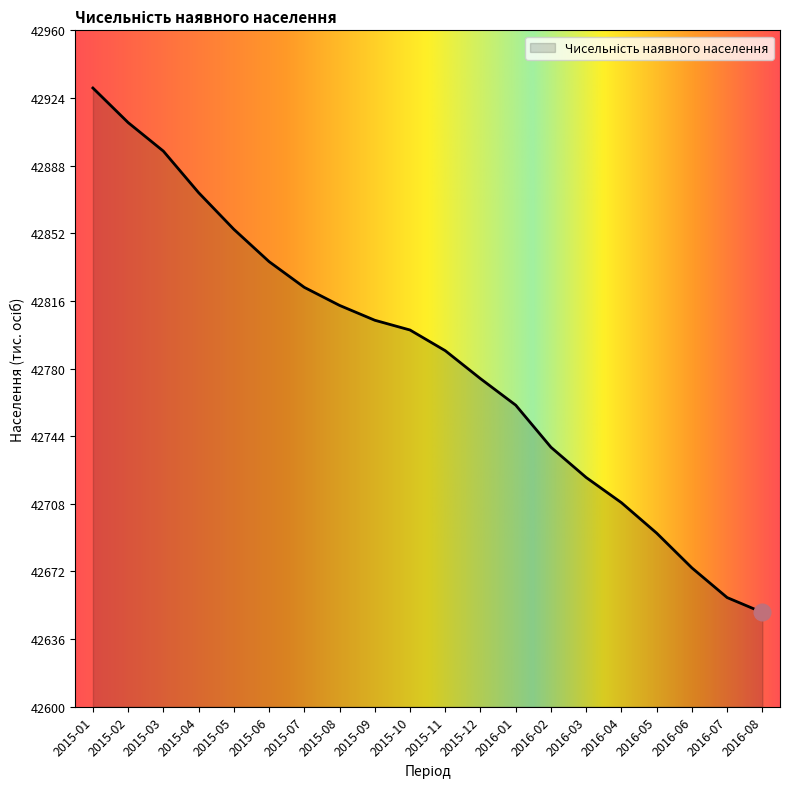

True or false: there are more than 1 points higher than both neighbors.

False